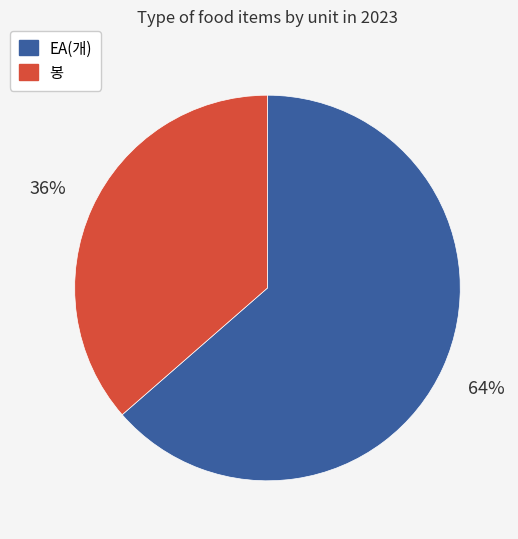

To the nearest percent, what is the average slice percentage?

50%